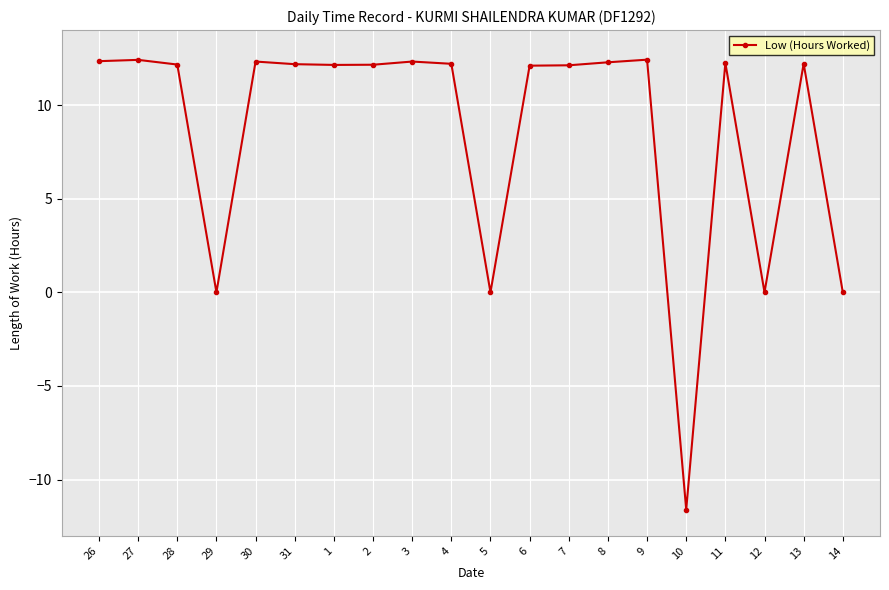

Is it true that the value at 4 is 18.8?

False